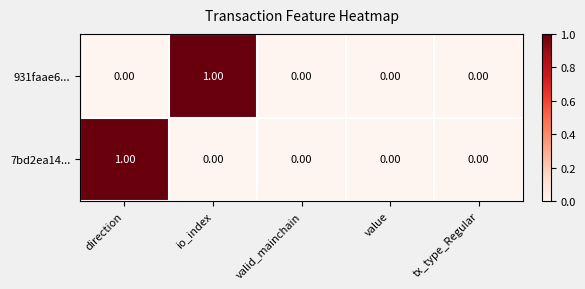

Which category has the highest value in the 931faae6... series?

io_index